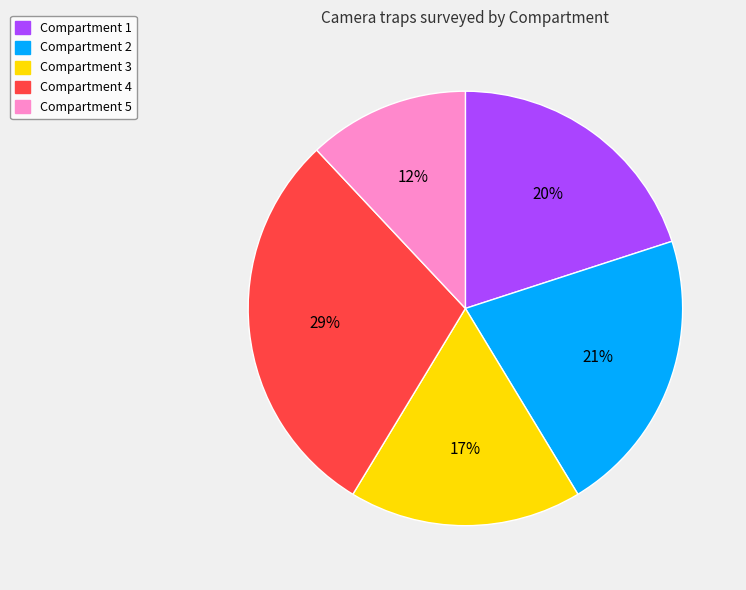

What percentage is the Compartment 3 slice, to the nearest percent?

17%